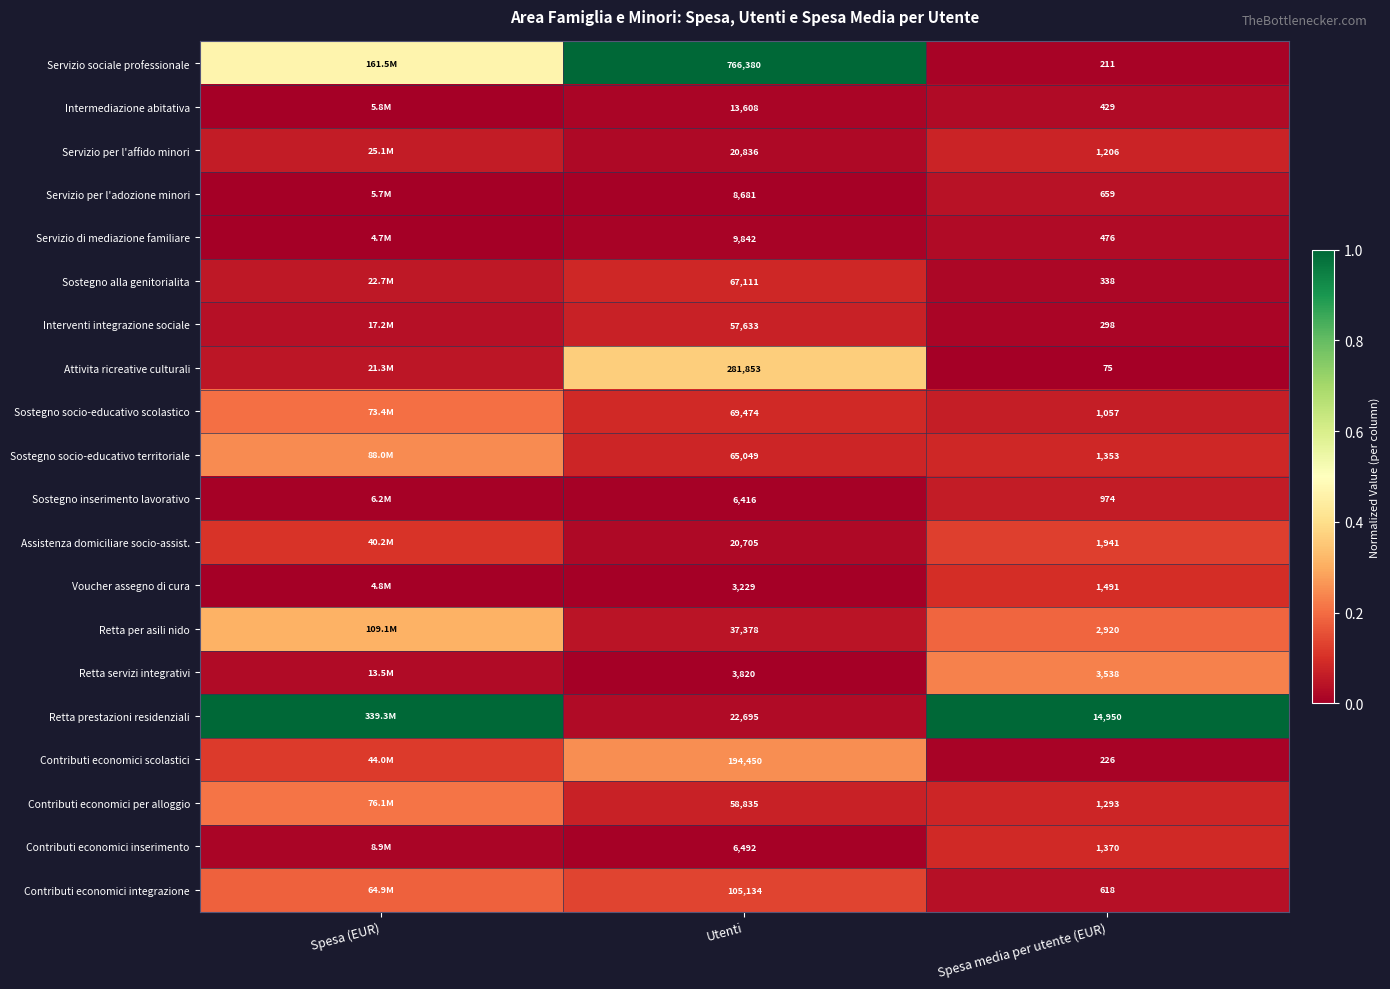

How many series are shown in this chart?

20